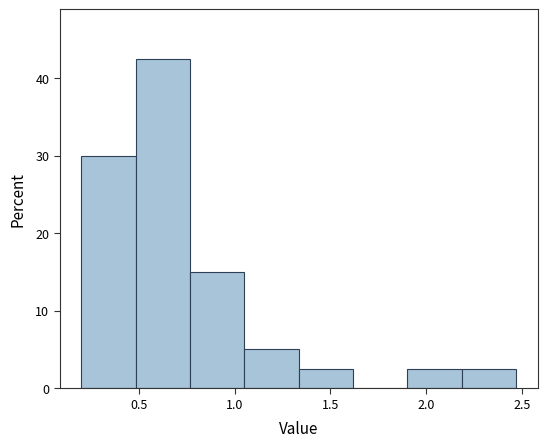

Reading left to right, list every bar in this chart as the range it spans on the x-axis followed by its height. Neither the bar edges nor the heights are printed on the chart, so give them approximately, as read against the axes.

0.20 to 0.50: 30
0.50 to 0.75: 43
0.75 to 1.05: 15
1.05 to 1.35: 5
1.35 to 1.60: 3
1.60 to 1.90: 0
1.90 to 2.20: 3
2.20 to 2.45: 3